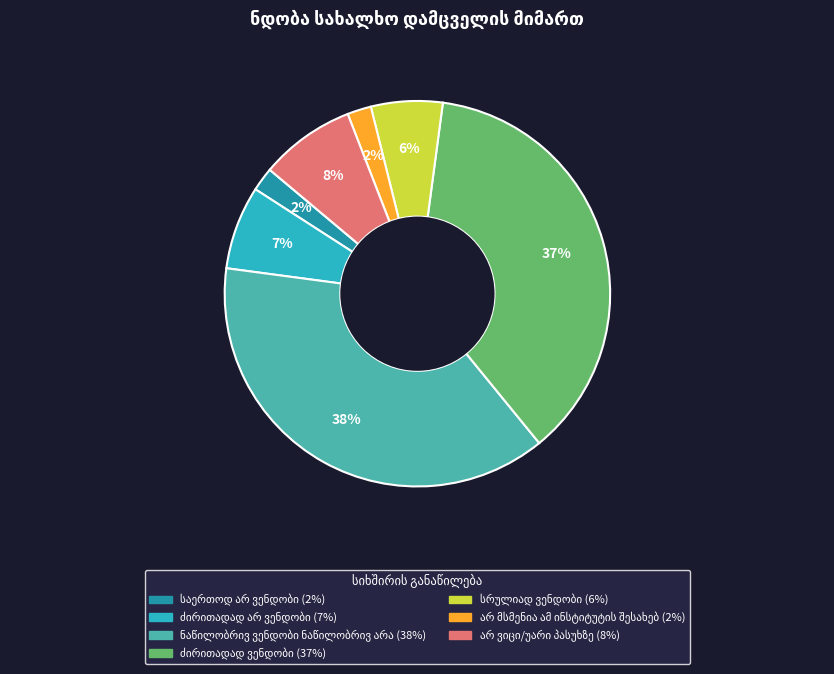

Does any single category account for the majority?

No